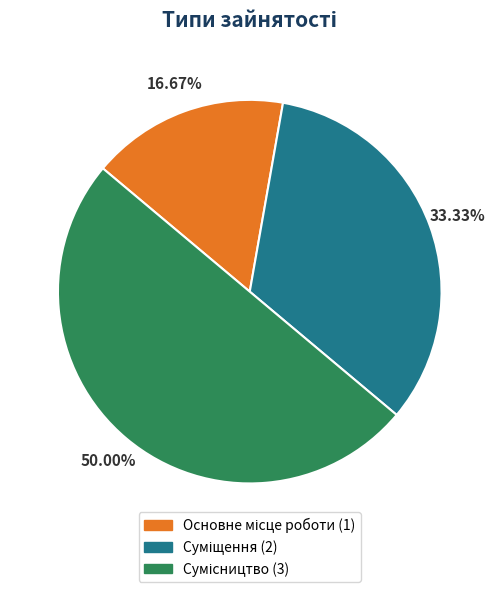

How many slices are in this pie chart?

3